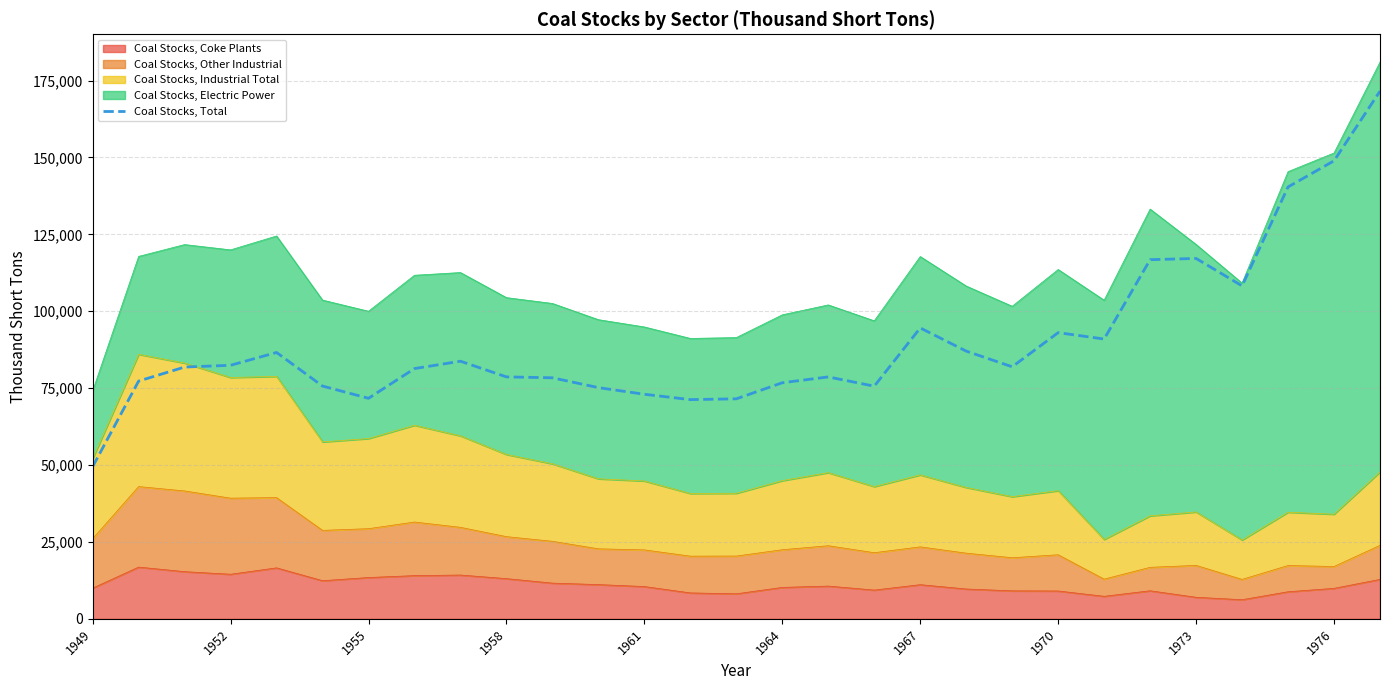

What is the greatest value displayed?

171543